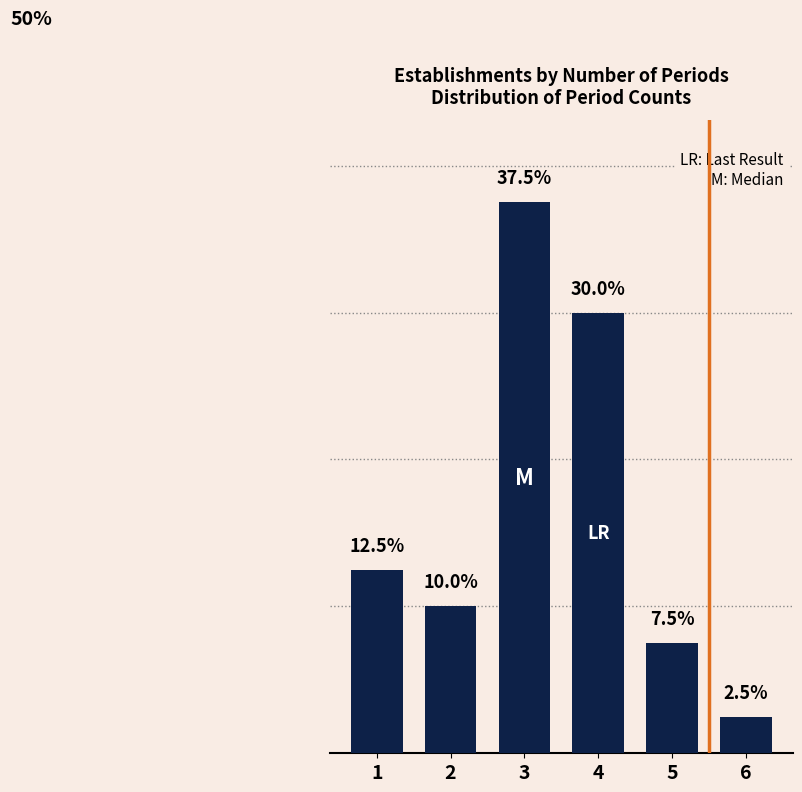

Rank the categories by value from highest to lowest.

3, 4, 1, 2, 5, 6